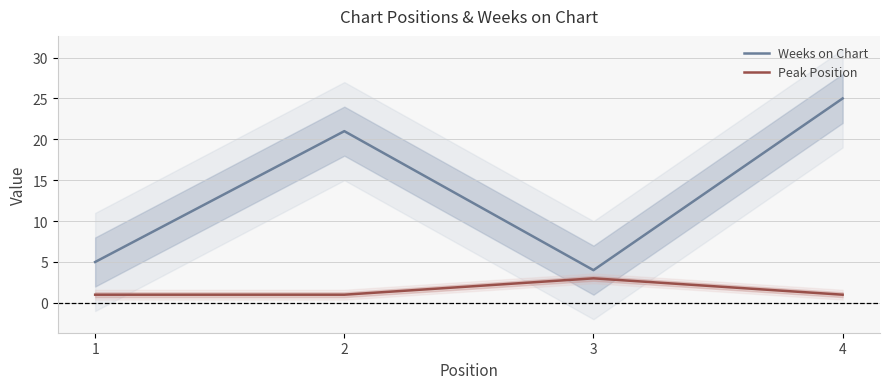

How many lines are shown in the chart?

2